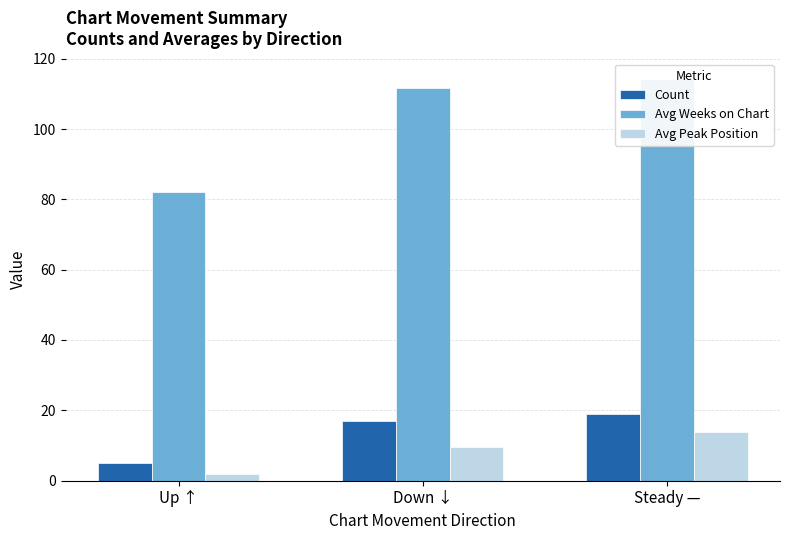

Which has a higher value, Down ↓ or Steady —?

Steady —